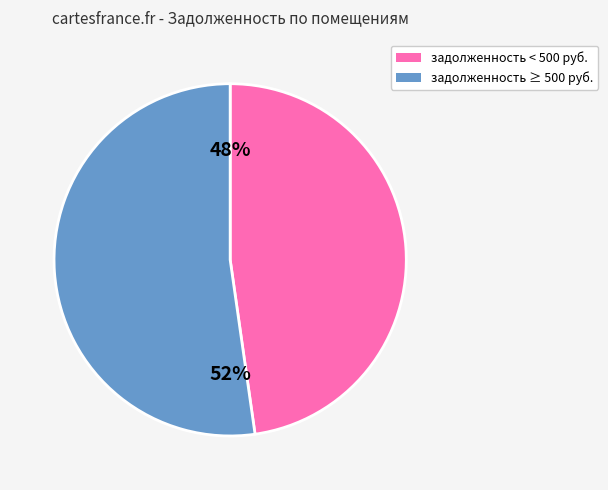

Is there any slice that represents more than half of the pie?

Yes